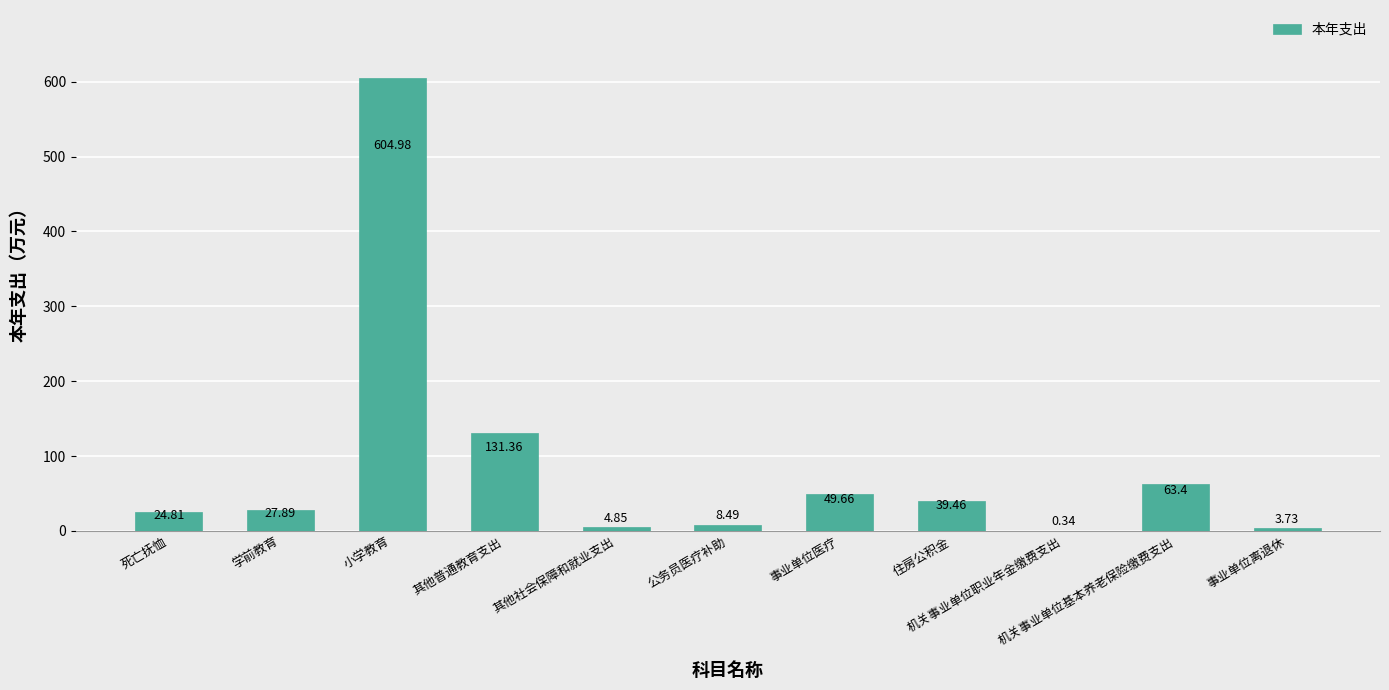

Reading left to right, list all the values displayed in this chart.

24.8	27.9	605.0	131.4	4.8	8.5	49.7	39.5	0.3	63.4	3.7